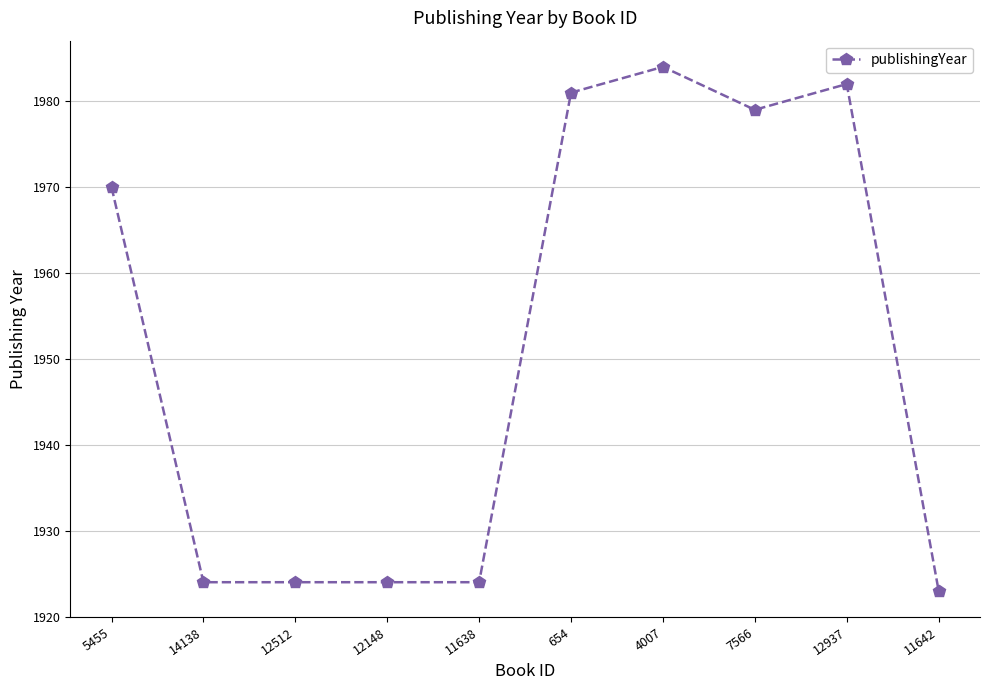

What is the change in value from 5455 to 12512?

-46